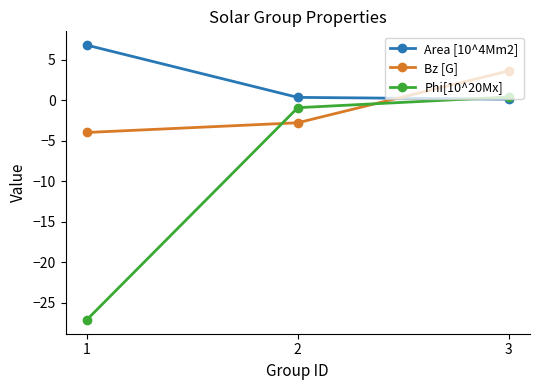

What is the greatest value displayed?

6.8